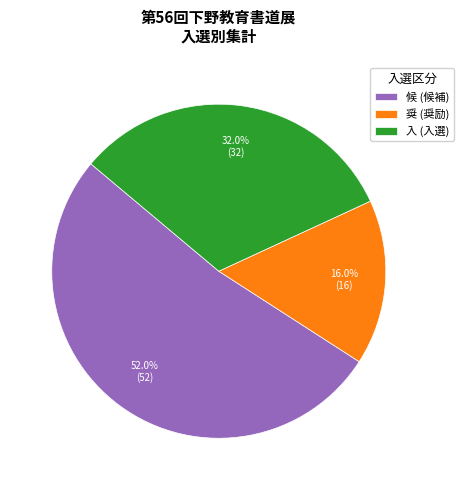

Is 候 (候補) the majority of the pie?

Yes